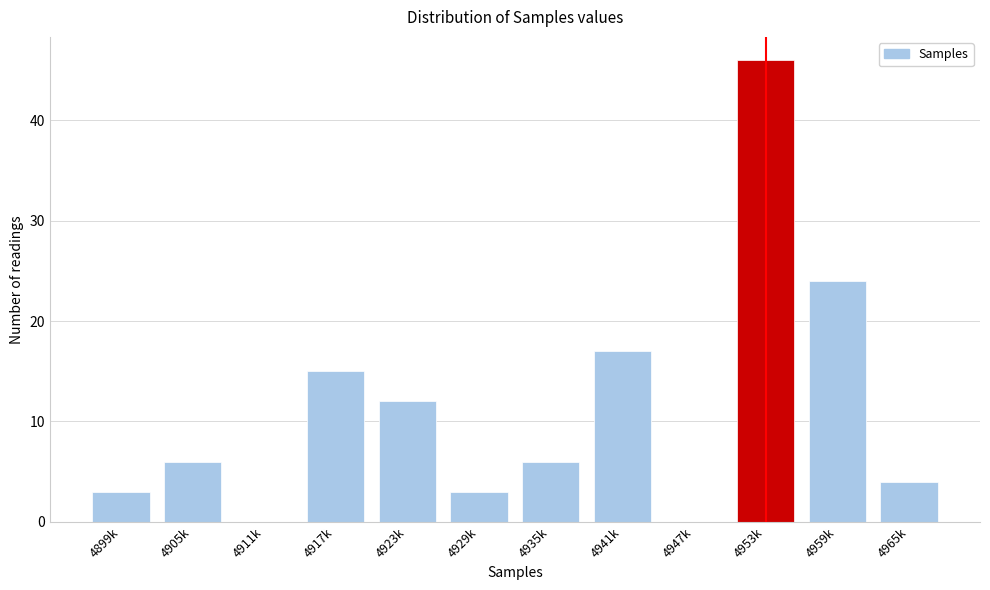

Reading right to left, extract all data points from this chart.

4965k=4	4959k=24	4953k=46	4947k=0	4941k=17	4935k=6	4929k=3	4923k=12	4917k=15	4911k=0	4905k=6	4899k=3